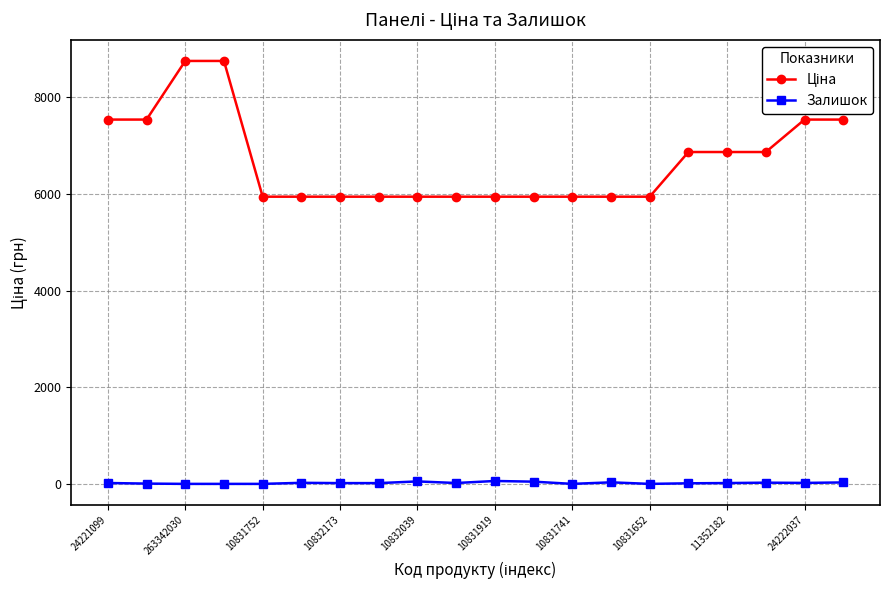

At how many categories does at least one series exceed 5556?

20